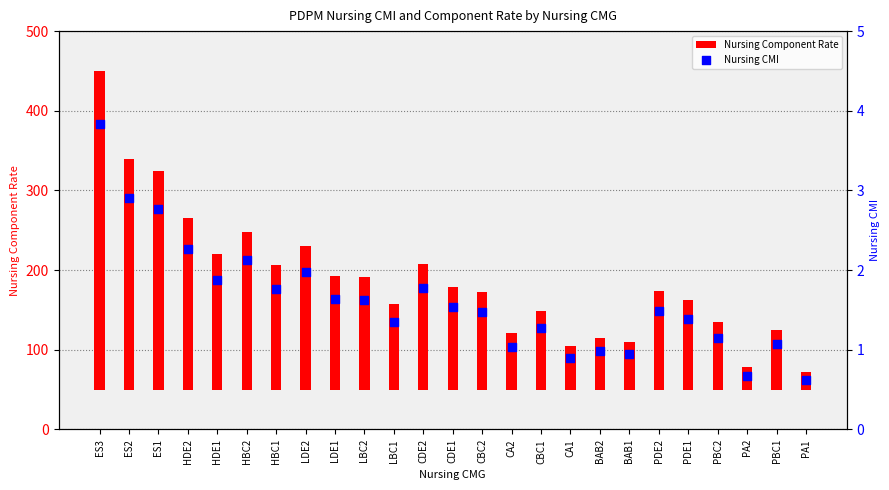

Which series contains the highest Y value?

Nursing Component Rate